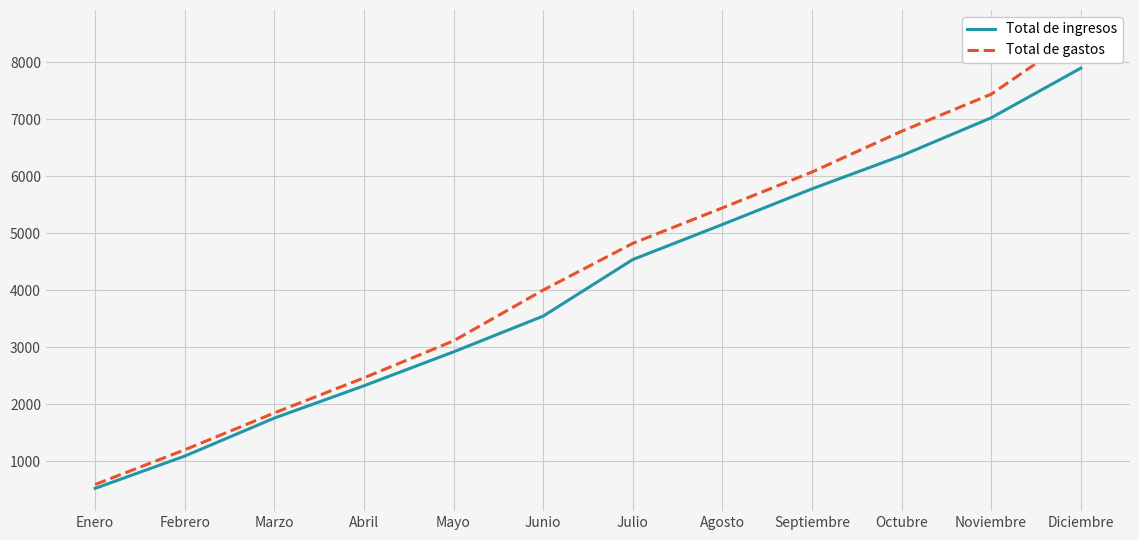

What is the value of the Total de gastos point at the 10th from the left?

6788